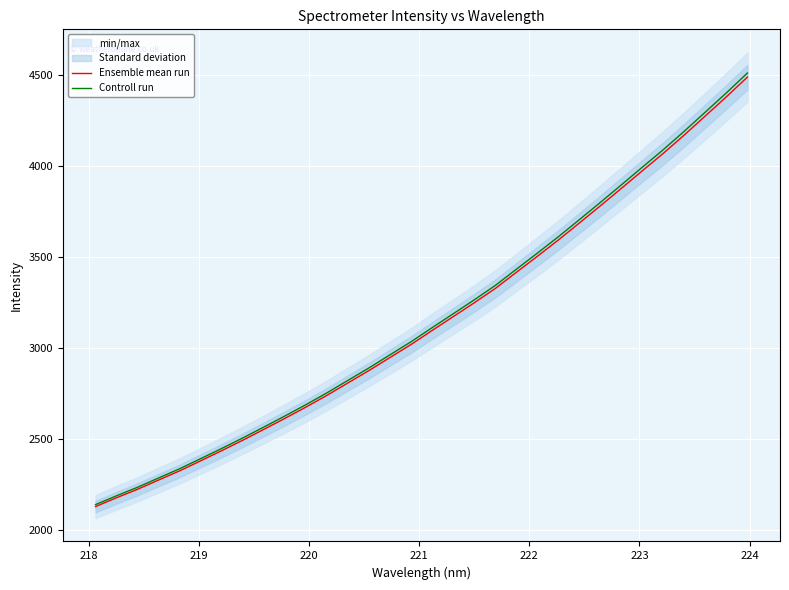

True or false: Controll run and Ensemble mean run intersect in this chart.

False